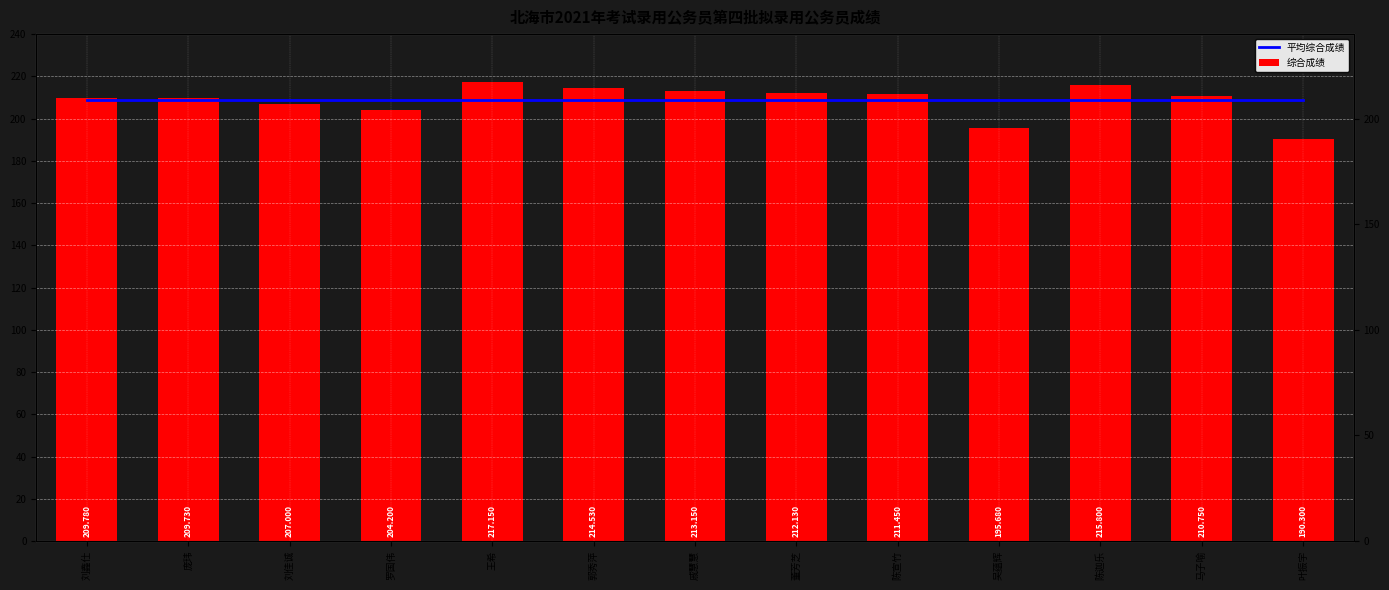

How many groups of bars are there?

13